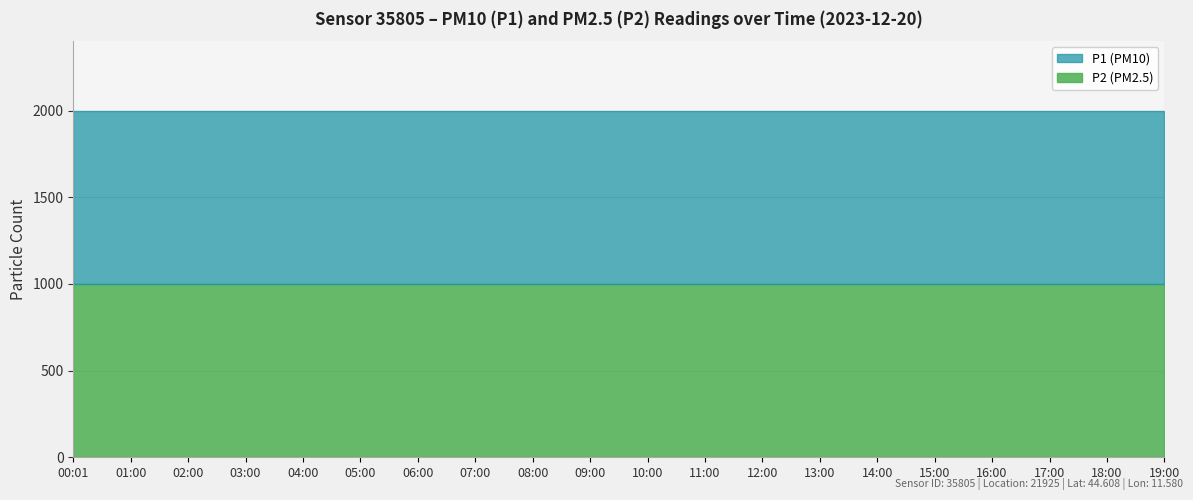

What is the approximate value of P2 at 17:00?

999.9